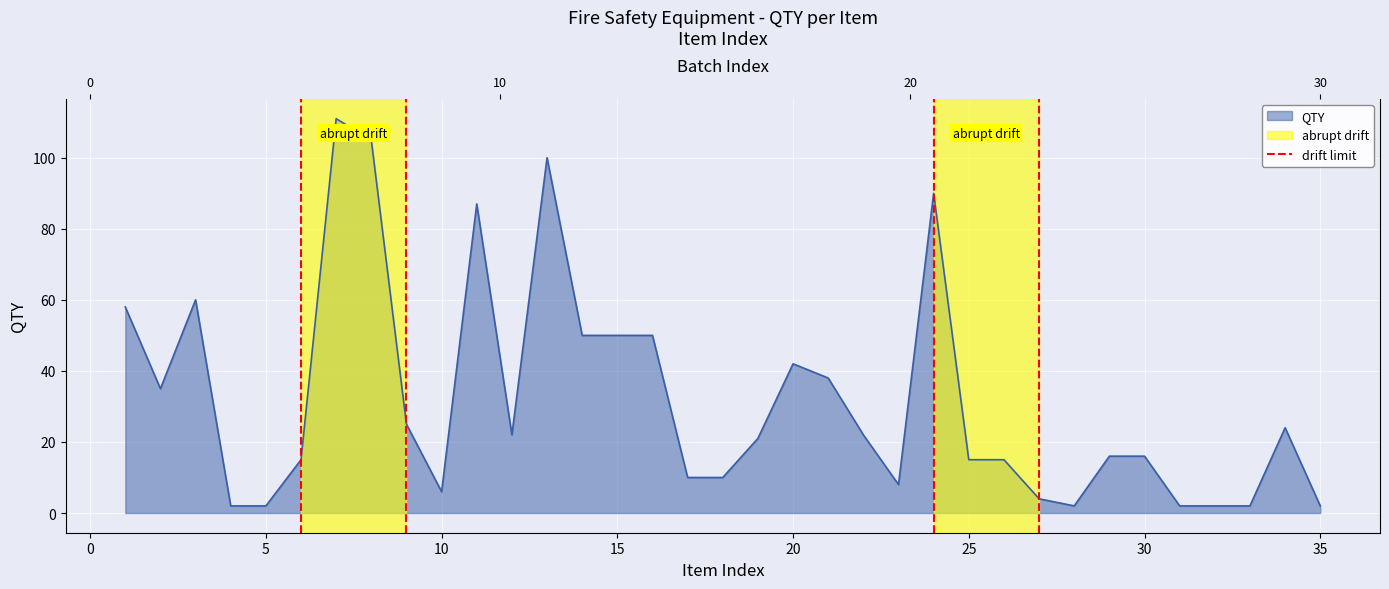

How many lines are shown in the chart?

1